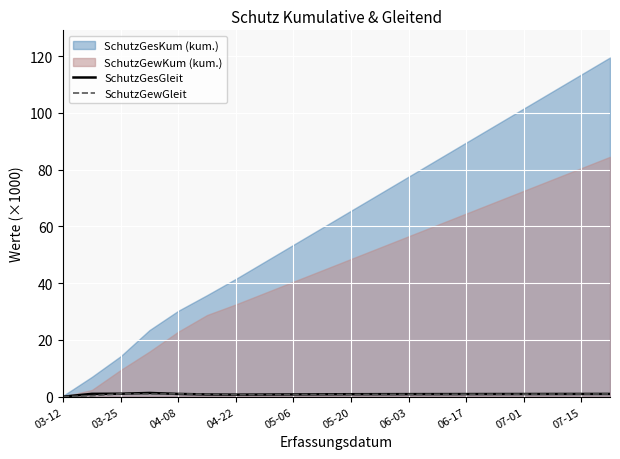

True or false: SchutzGesGleit has a value of 0.7 at 04-22.

True